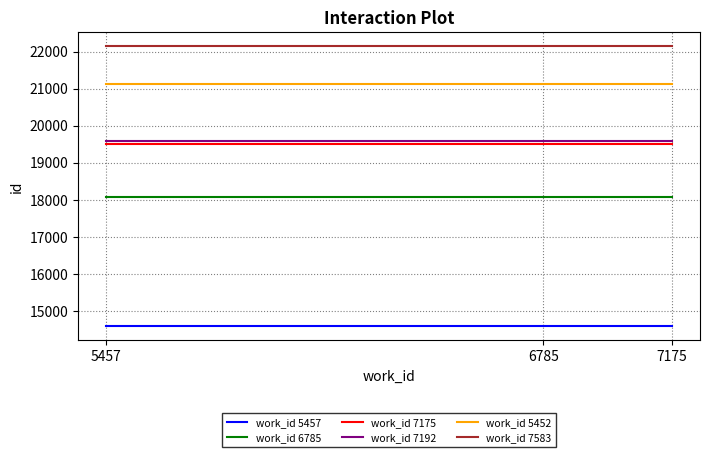

What is the difference between the highest and lowest values at 6785?

7566